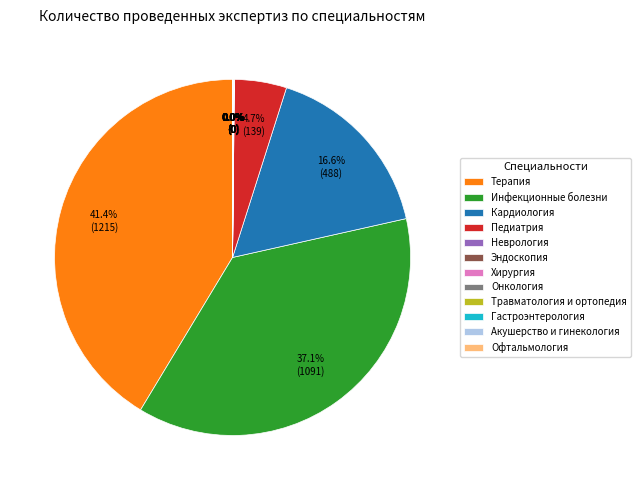

Which slice is the largest?

Терапия